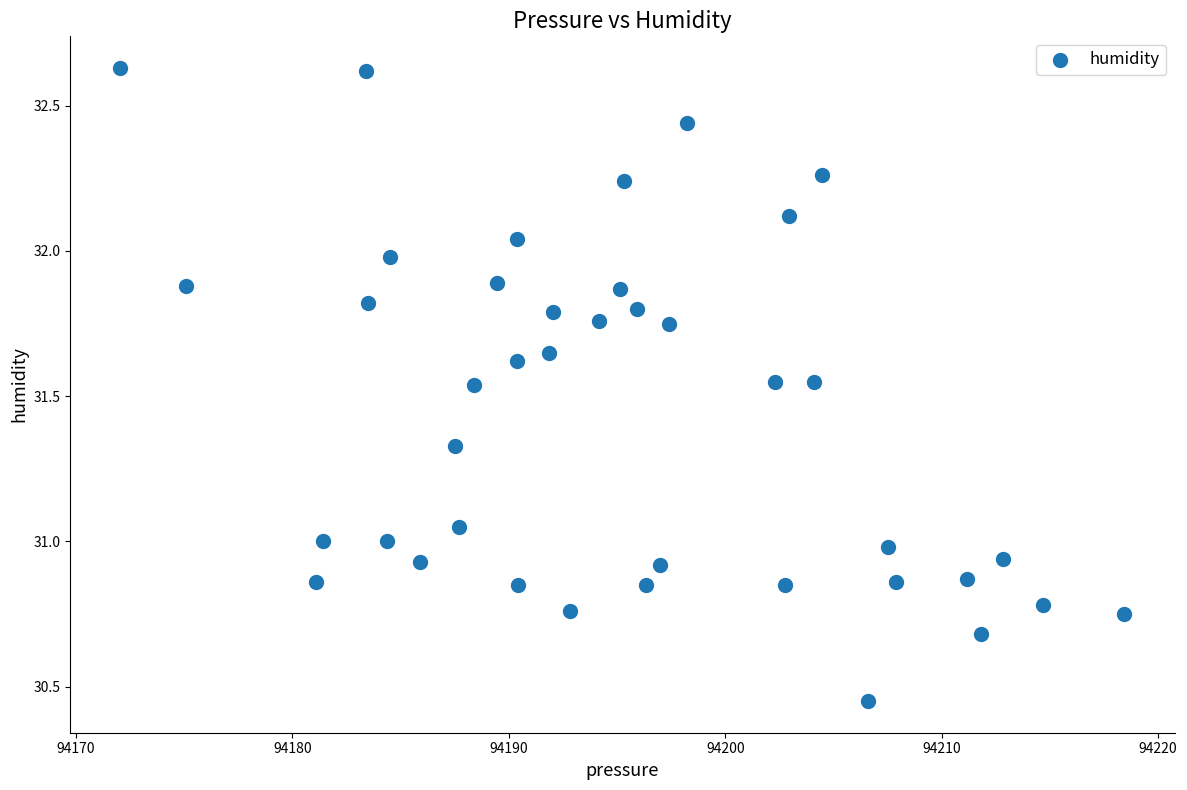

What is the range of X values (max minus min)?

46.4